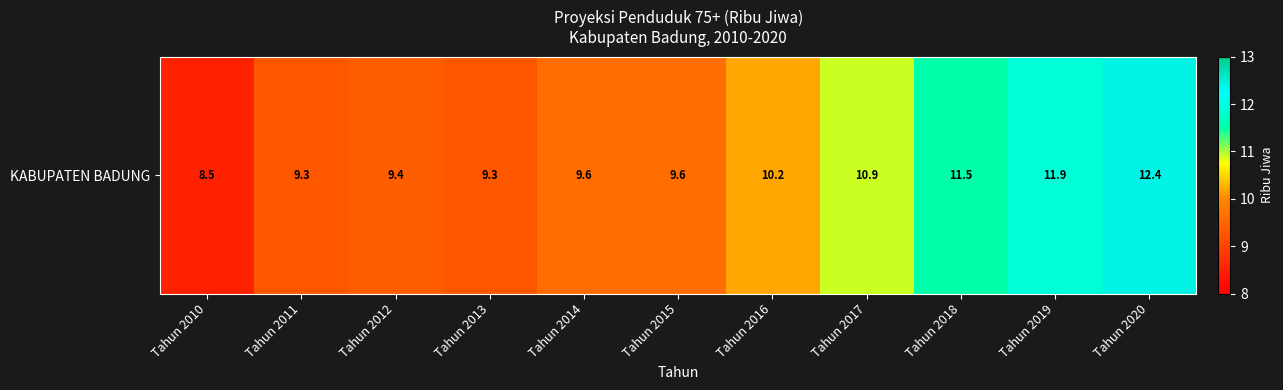

True or false: the data shows 11.5 at Tahun 2018.

True